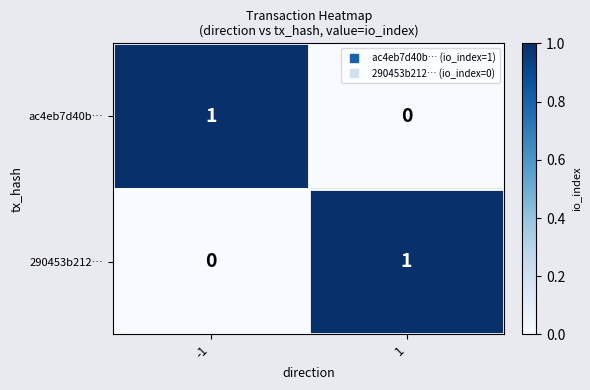

Rank the series at 1 from highest to lowest value.

290453b212…, ac4eb7d40b…